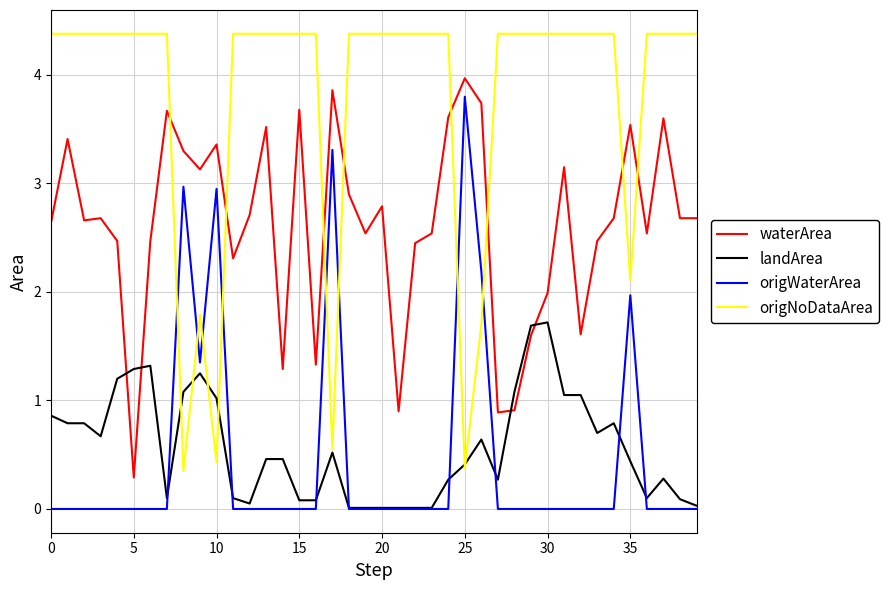

What is the greatest value displayed?

4.4